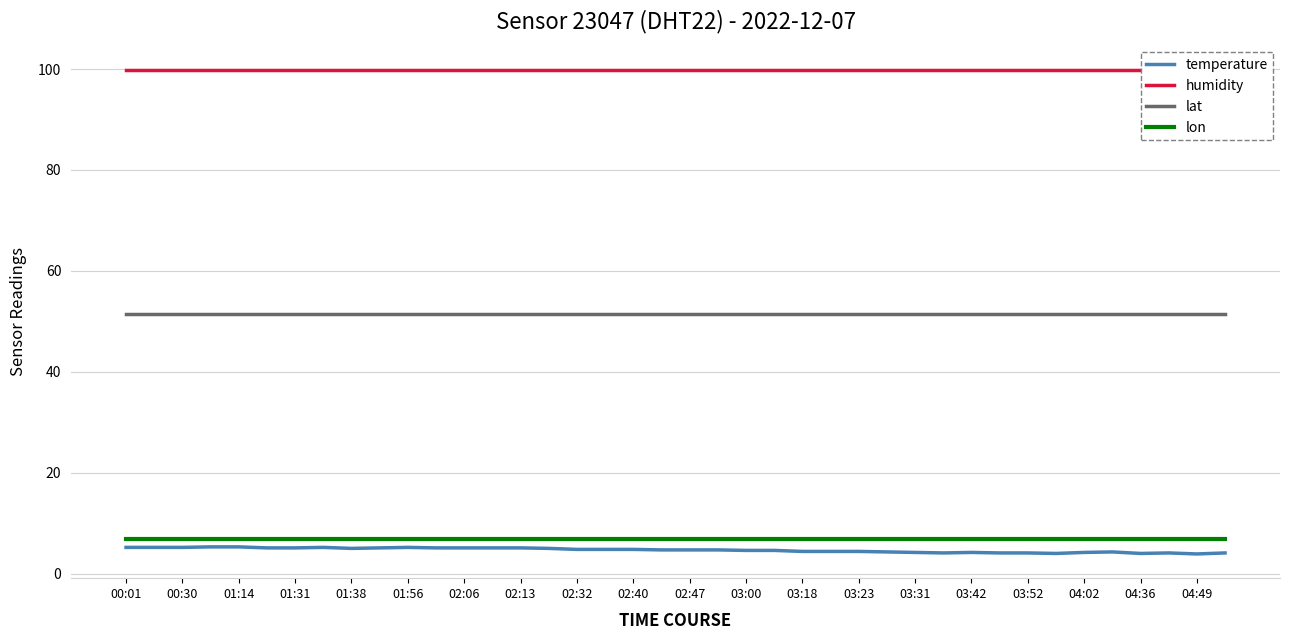

True or false: lat and lon cross at least once.

False